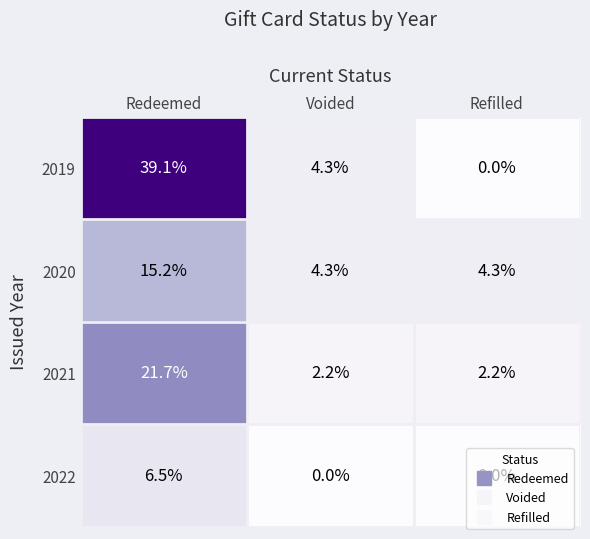

What is the difference between the maximum and minimum values in the 2022 series?

6.5